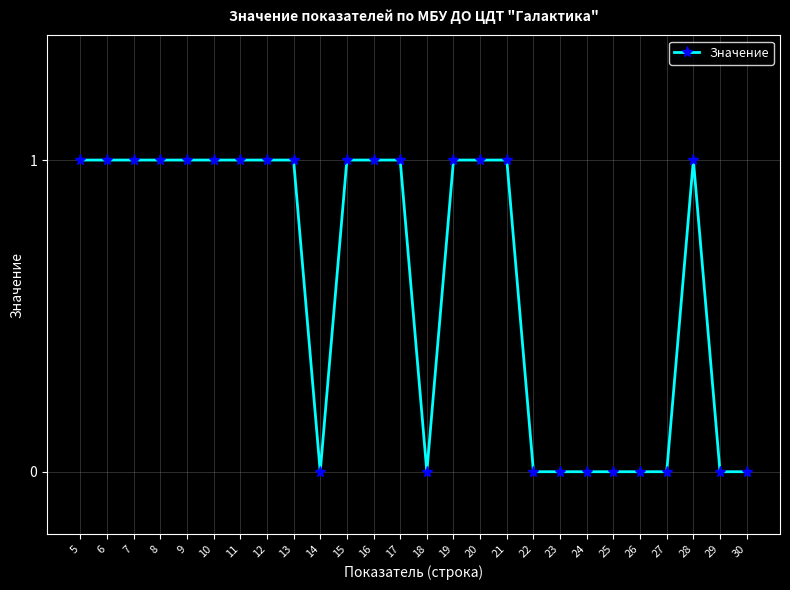

Reading left to right, list all the values displayed in this chart.

5=1	6=1	7=1	8=1	9=1	10=1	11=1	12=1	13=1	14=0	15=1	16=1	17=1	18=0	19=1	20=1	21=1	22=0	23=0	24=0	25=0	26=0	27=0	28=1	29=0	30=0